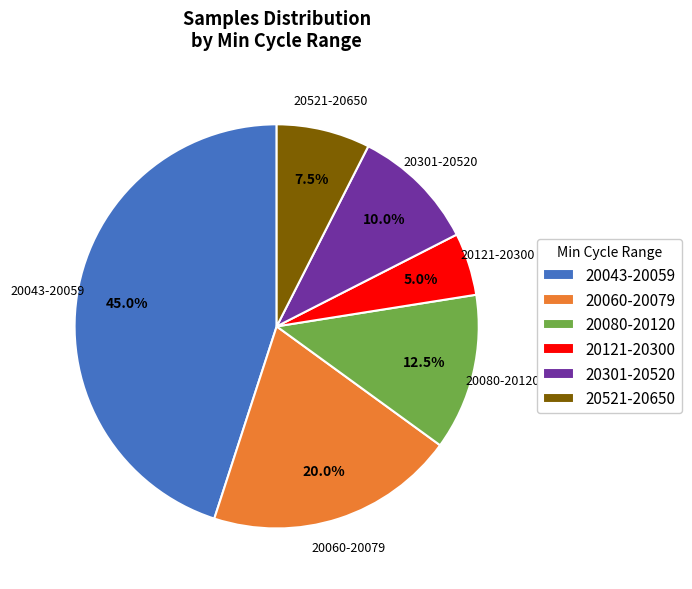

Is there a majority slice in this chart?

No